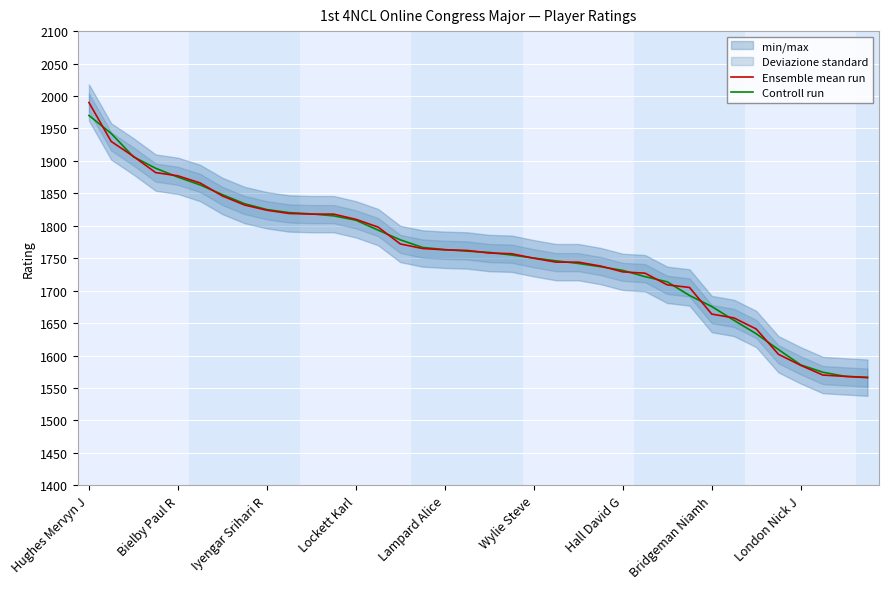

What is the approximate value of Controll run at Bridgeman Niamh?

1675.7